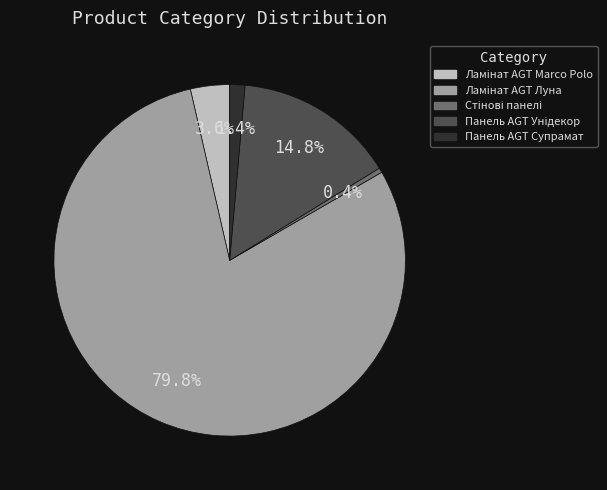

How many segments does this pie chart have?

5